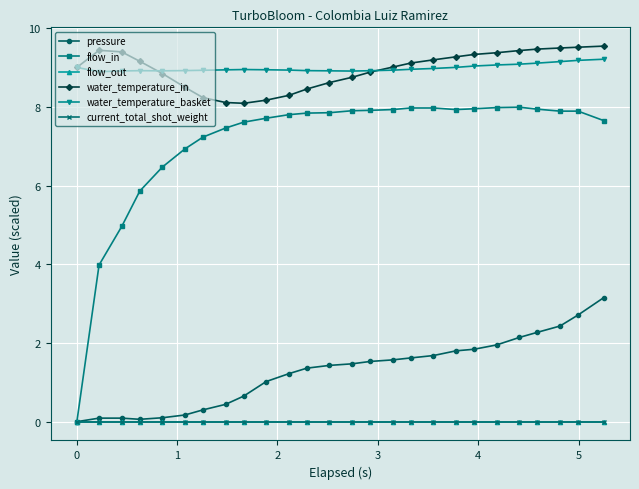

Reading left to right, list all the values displayed in this chart.

pressure: 0.0	0.1	0.1	0.1	0.1	0.2	0.3	0.4	0.7	1.0	1.2	1.4	1.4	1.5	1.5	1.6	1.6	1.7	1.8	1.8	1.9	2.1	2.3	2.4	2.7	3.1
flow_in: 0.0	4.0	5.0	5.9	6.5	6.9	7.2	7.5	7.6	7.7	7.8	7.8	7.8	7.9	7.9	7.9	8.0	8.0	7.9	8.0	8.0	8.0	7.9	7.9	7.9	7.7
flow_out: 0.0	0.0	0.0	0.0	0.0	0.0	0.0	0.0	0.0	0.0	0.0	0.0	0.0	0.0	0.0	0.0	0.0	0.0	0.0	0.0	0.0	0.0	0.0	0.0	0.0	0.0
water_temperature_in: 9.0	9.4	9.4	9.2	8.8	8.5	8.2	8.1	8.1	8.2	8.3	8.5	8.6	8.8	8.9	9.0	9.1	9.2	9.3	9.3	9.4	9.4	9.5	9.5	9.5	9.5
water_temperature_basket: 9.0	8.9	8.9	8.9	8.9	8.9	8.9	8.9	8.9	8.9	8.9	8.9	8.9	8.9	8.9	8.9	9.0	9.0	9.0	9.0	9.1	9.1	9.1	9.1	9.2	9.2
current_total_shot_weight: 0.0	0.0	0.0	0.0	0.0	0.0	0.0	0.0	0.0	0.0	0.0	0.0	0.0	0.0	0.0	0.0	0.0	0.0	0.0	0.0	0.0	0.0	0.0	0.0	0.0	0.0